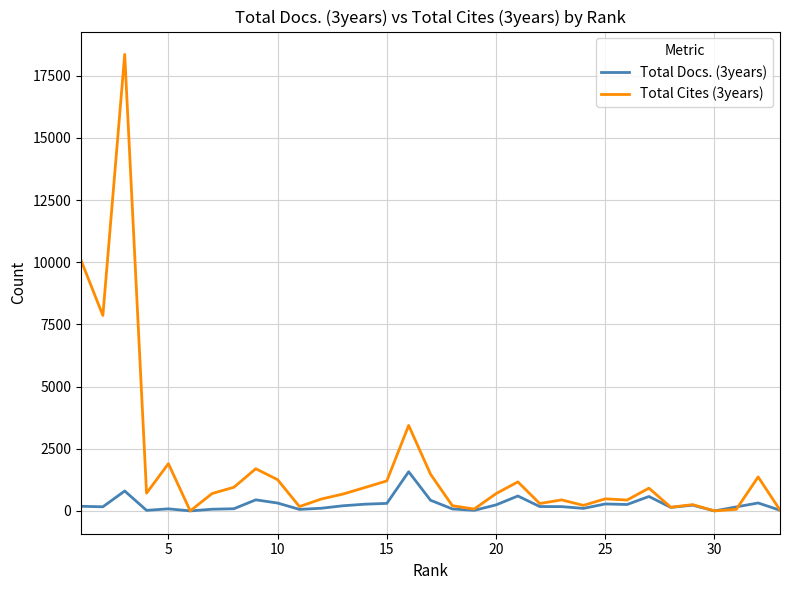

Which series has the largest total across all categories?

Total Cites (3years)